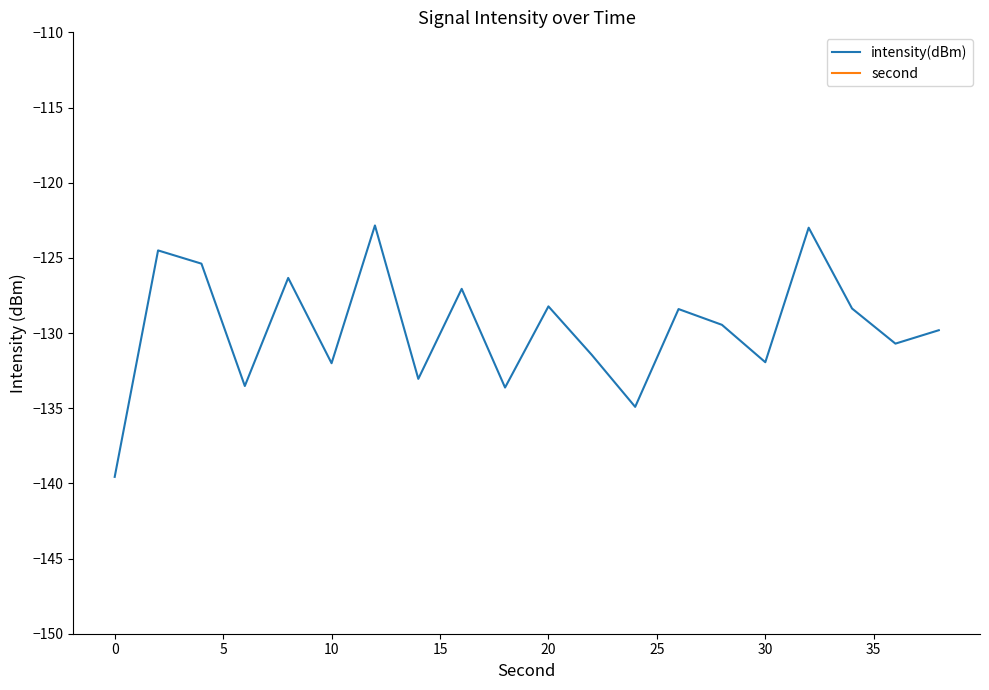

How many lines are shown in the chart?

2